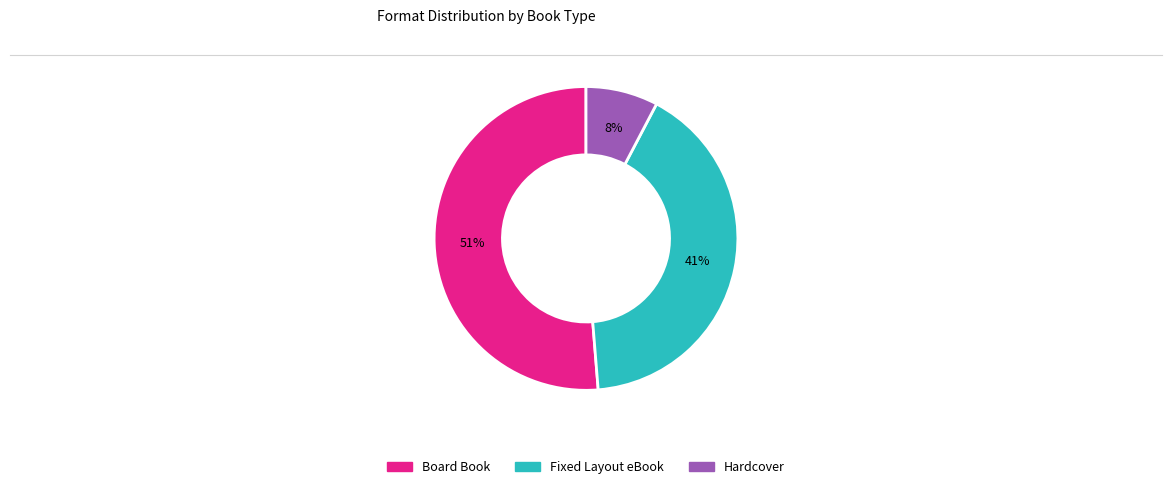

Which has a higher value, Hardcover or Fixed Layout eBook?

Fixed Layout eBook